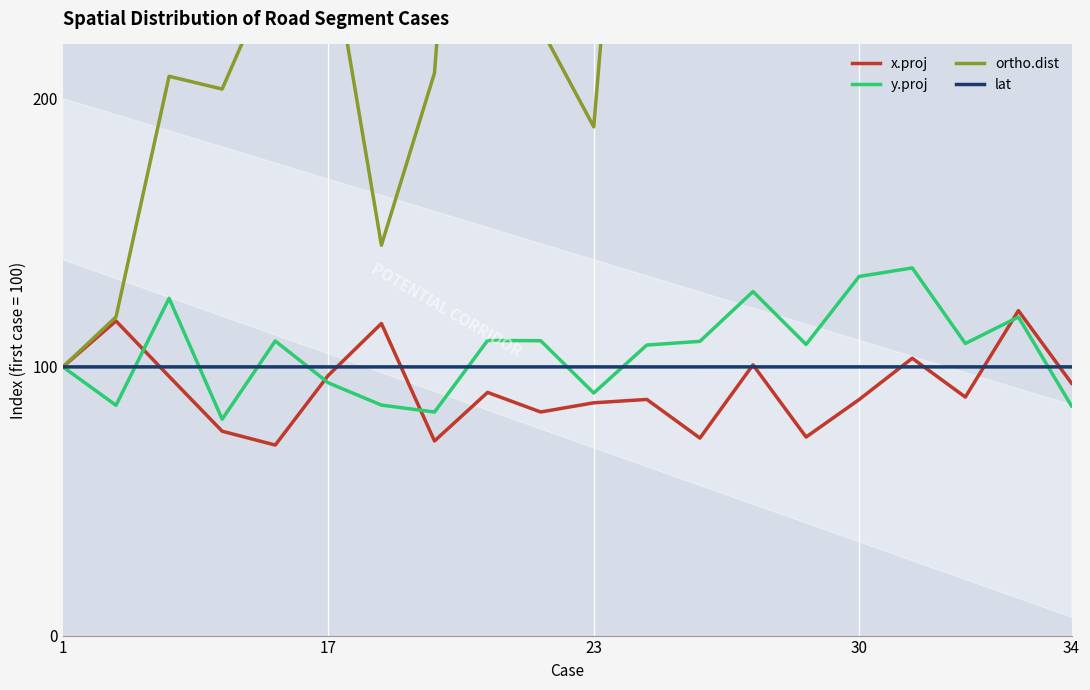

In ortho.dist, how many points are higher than both neighbors (excluding endpoints)?

6